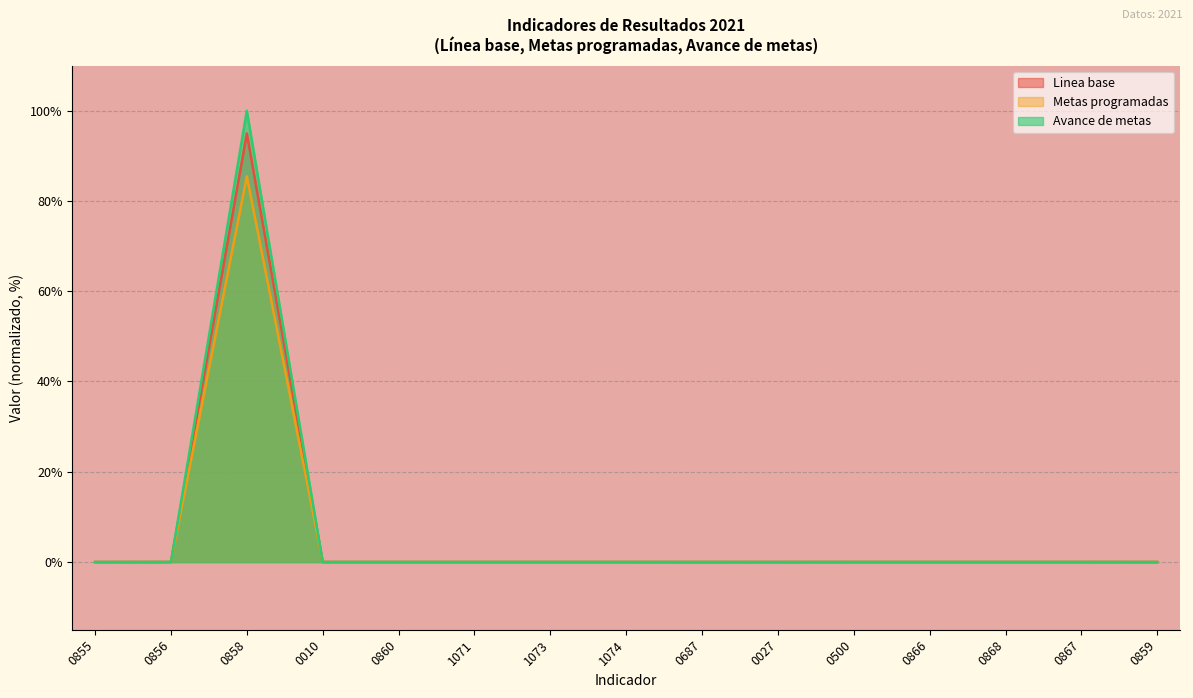

What is the difference between the maximum and minimum values in the Metas programadas series?

85.5